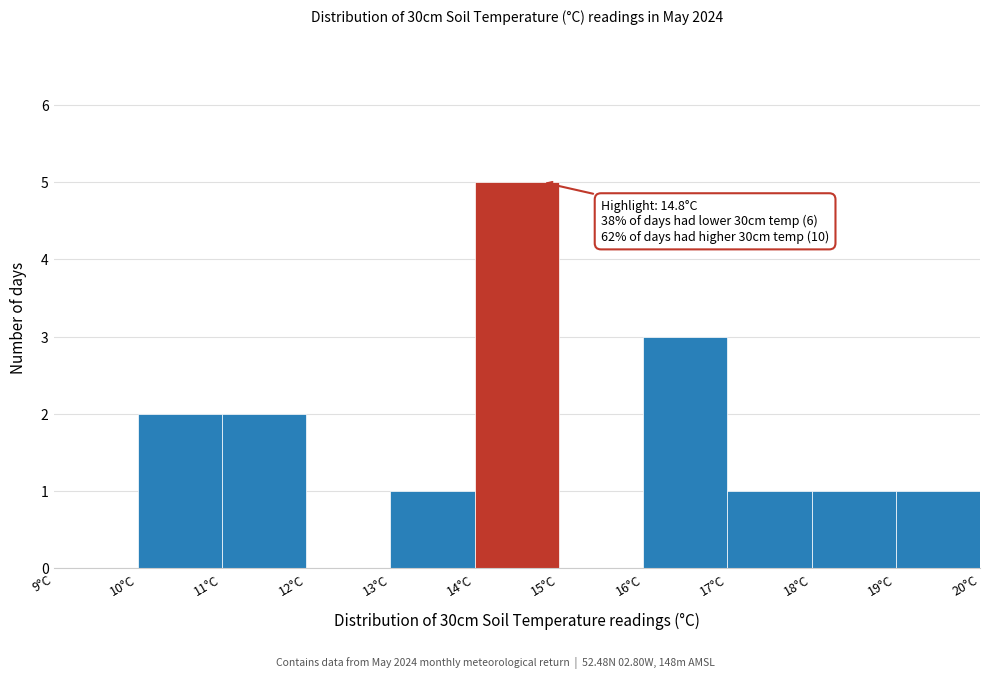

Over which range of the x-axis is the bar tallest?

14 to 15